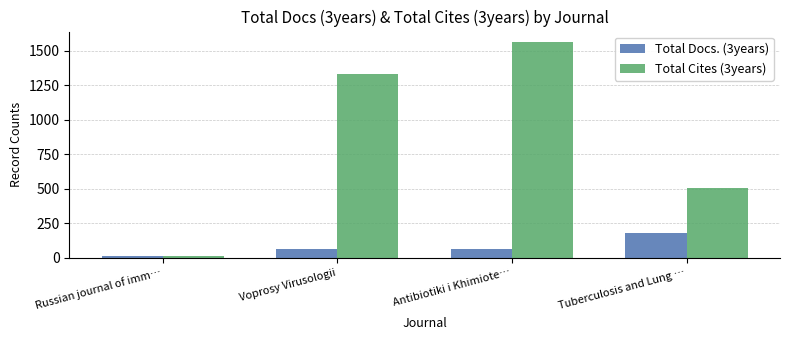

Which series has the largest total across all categories?

Total Cites (3years)